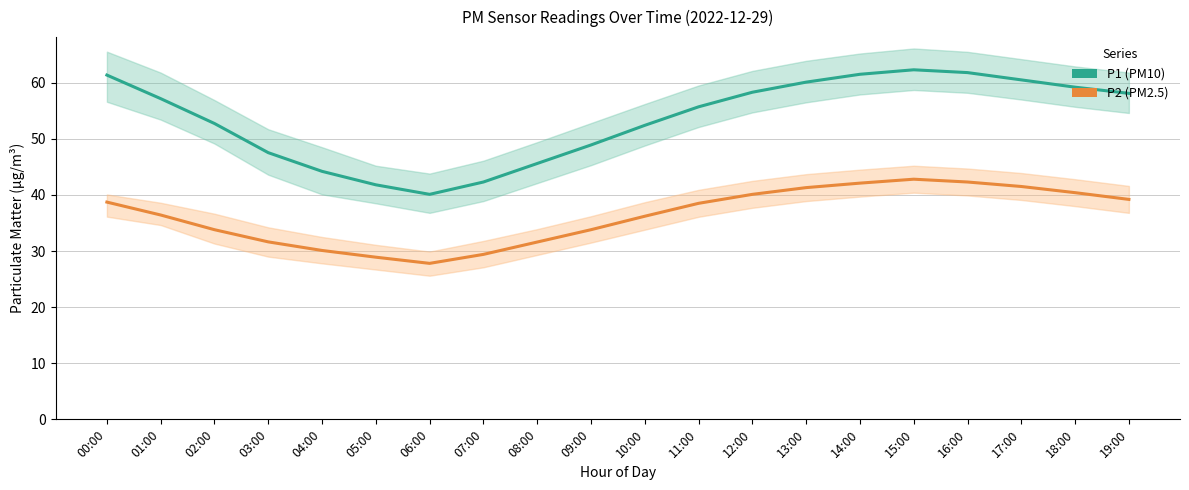

The P2 (PM2.5) series shows 40.1 at 12:00. True or false?

True